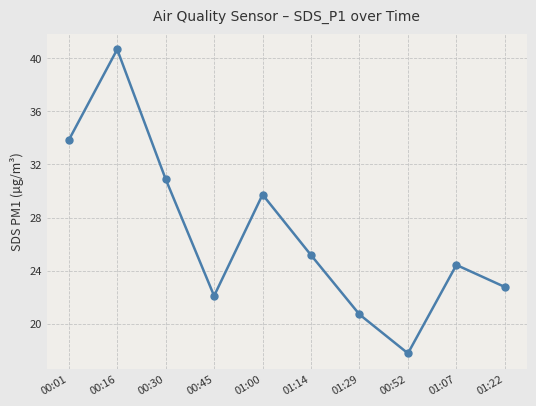

Is it true that the value at 01:22 is 22.8?

True